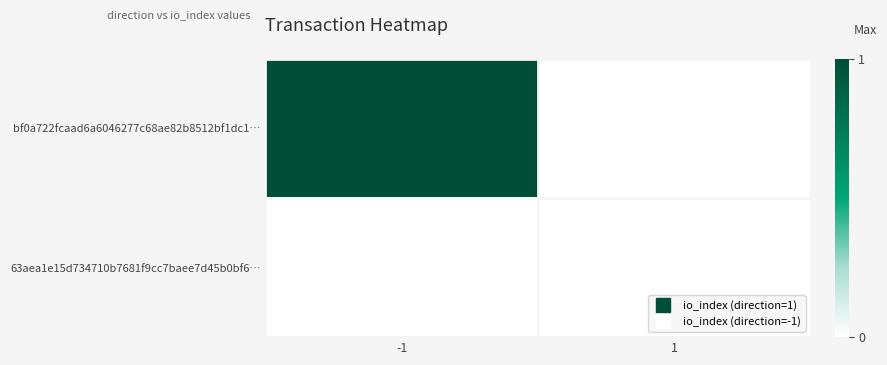

Reading right to left, extract all data points from this chart.

bf0a722fcaad6a6046277c68ae82b8512bf1dc1…: 1=0	-1=1
63aea1e15d734710b7681f9cc7baee7d45b0bf6…: 1=0	-1=0